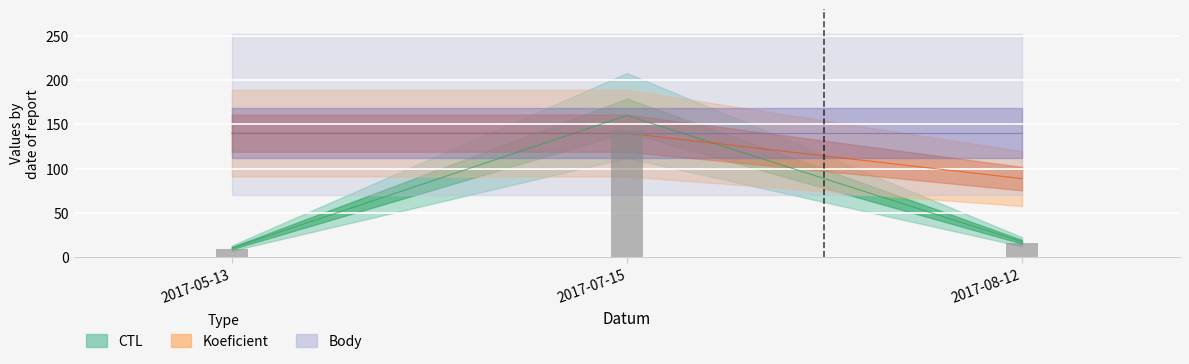

The Koeficient series shows 140.0 at 2017-05-13. True or false?

True